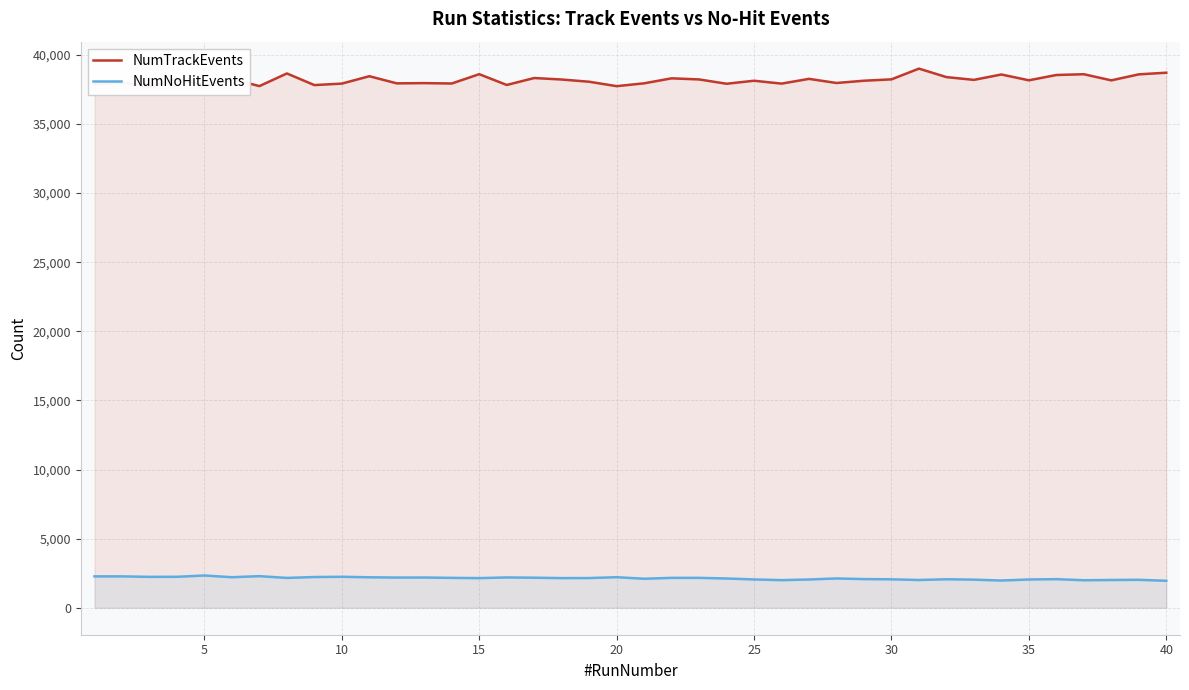

True or false: NumNoHitEvents has a value of 2159 at 35.

True